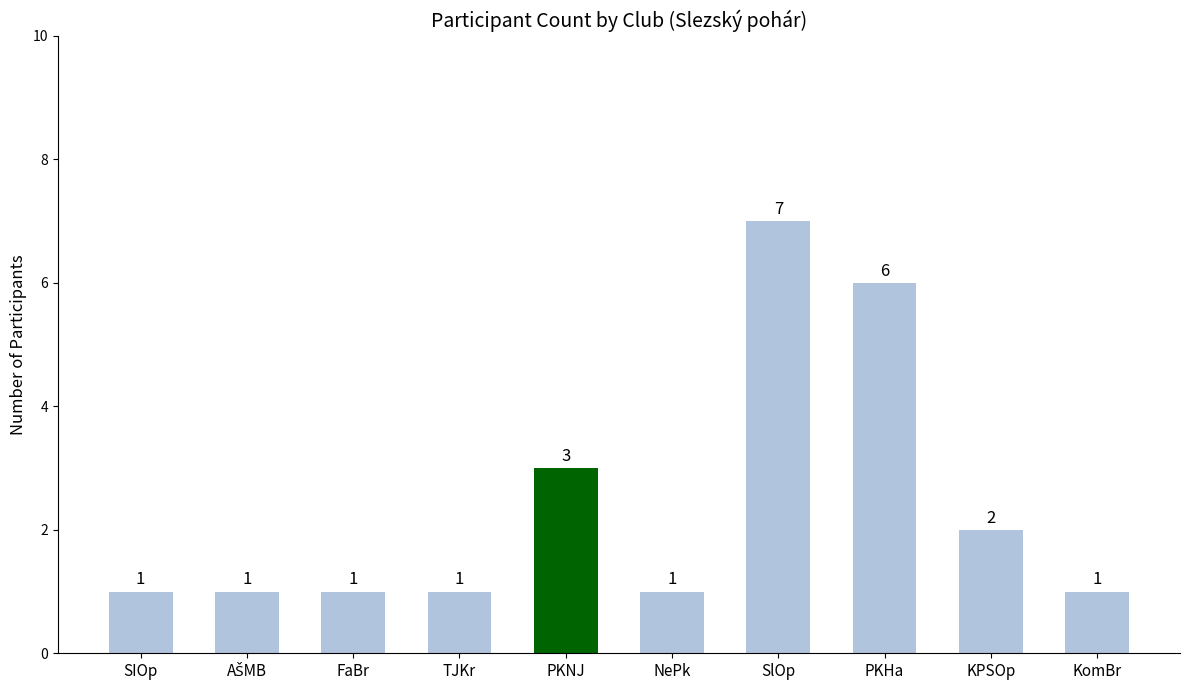

Count the number of values greater than 1.

4